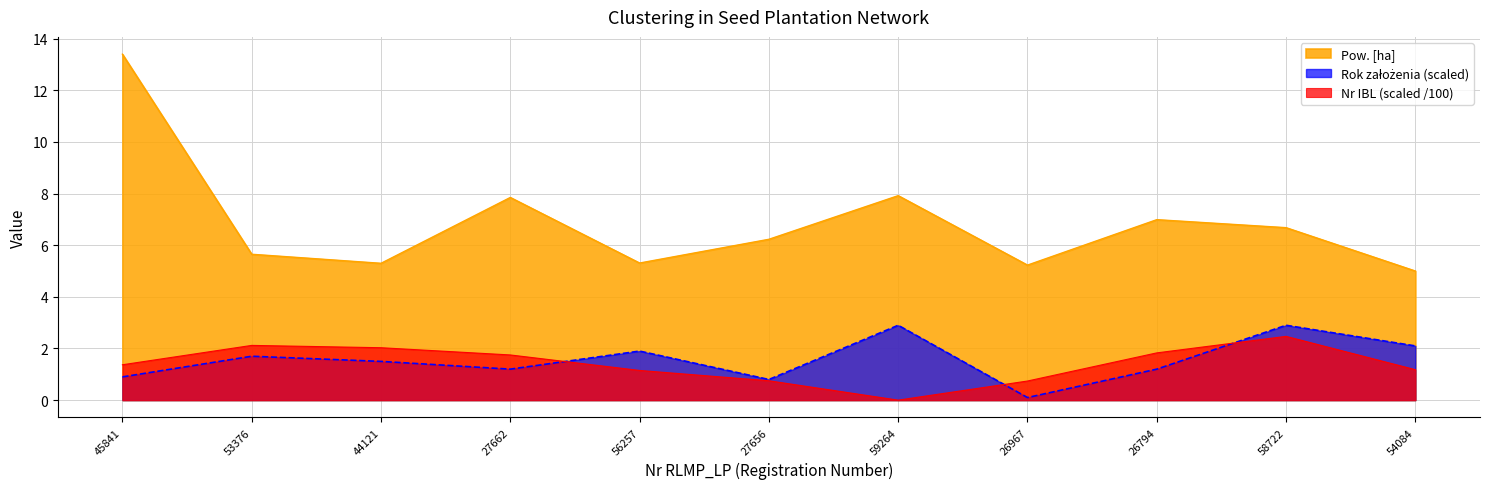

True or false: Pow. [ha] has a value of 1.8 at 54084.

False